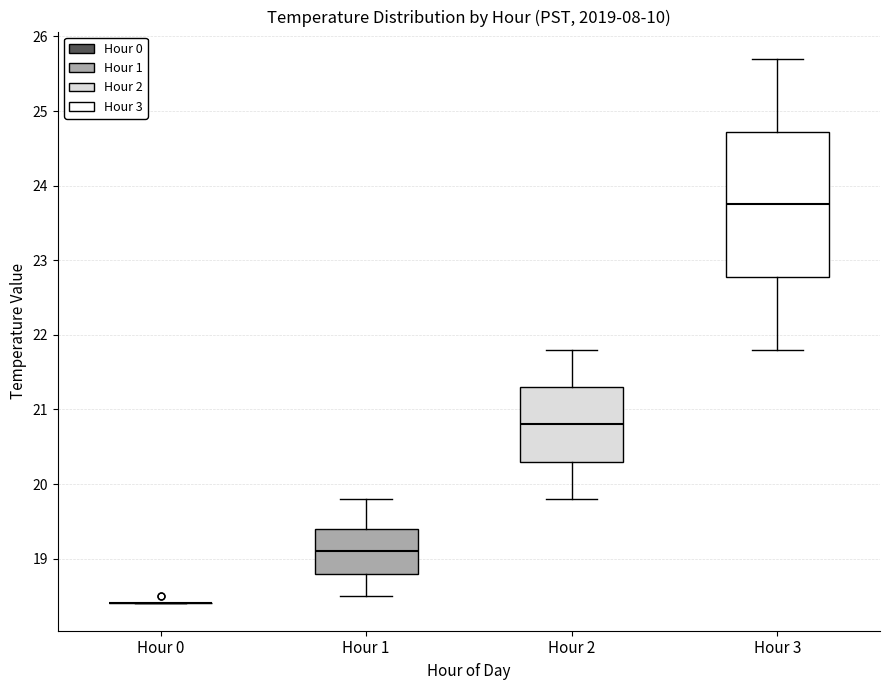

Where is the upper edge of the box for Hour 2 on the y-axis? The values are not printed on the chart, so give them approximately, as read against the axis.

21.3